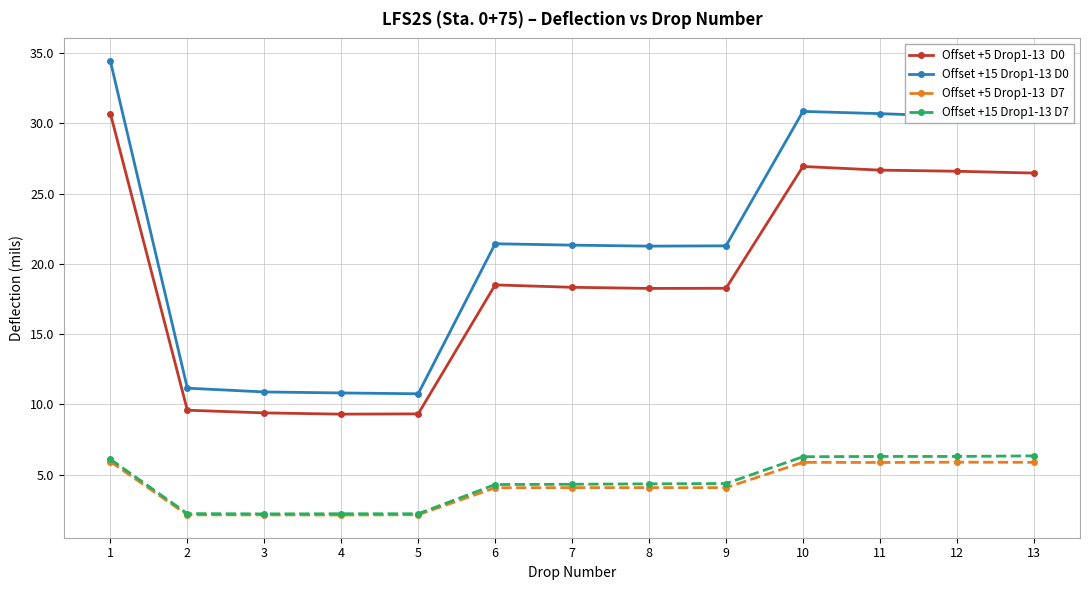

What is the greatest value displayed?

34.4